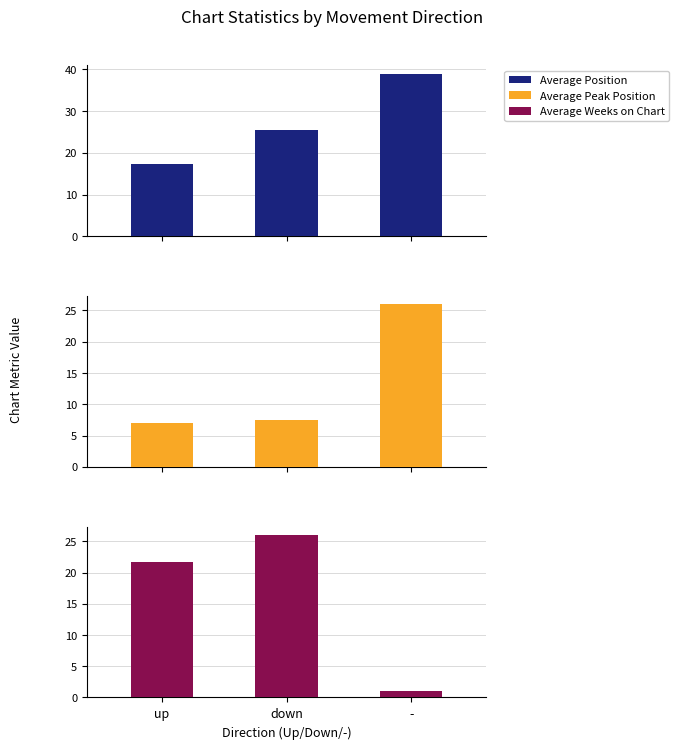

Is it true that Average Weeks on Chart equals 26.1 at down?

True